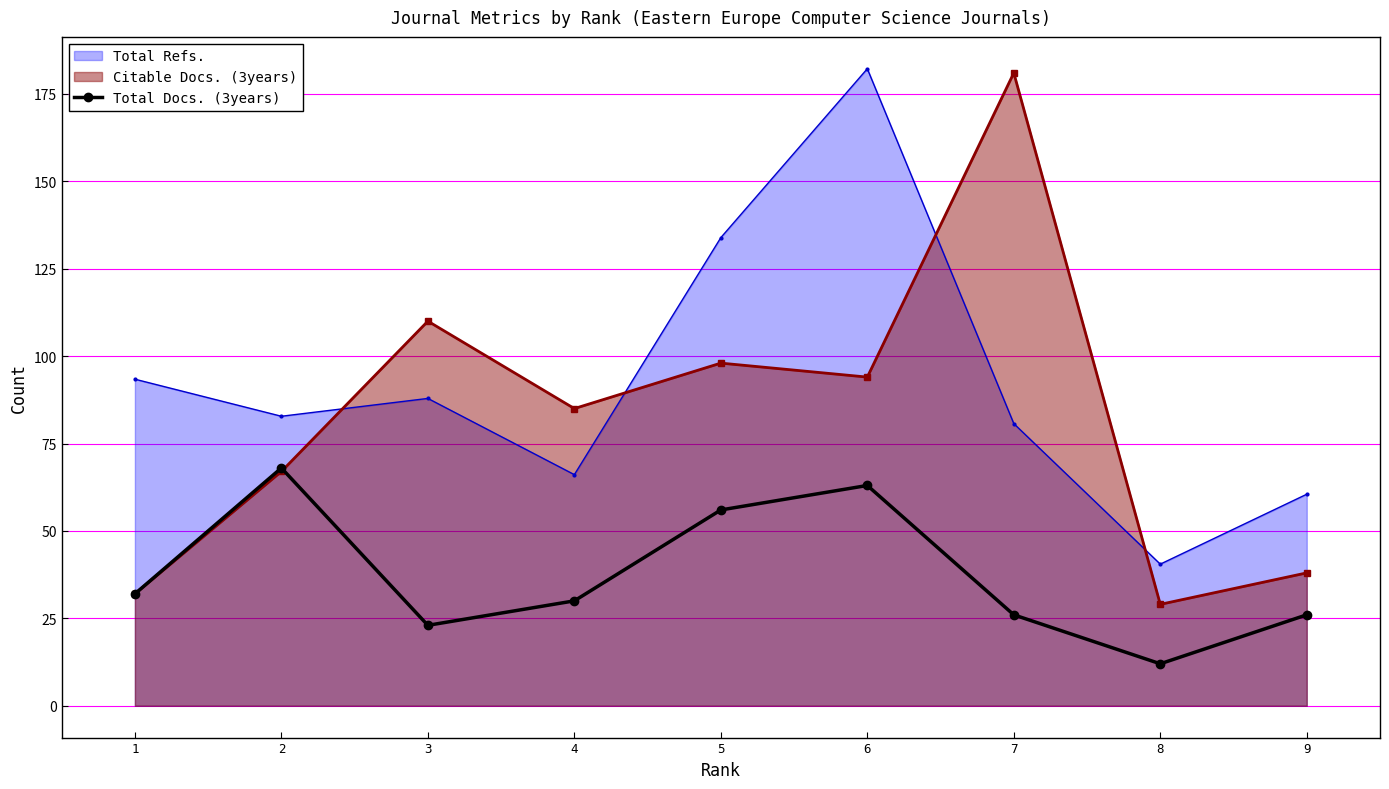

How many interior local peaks (higher than both neighbors) does the data have?

2